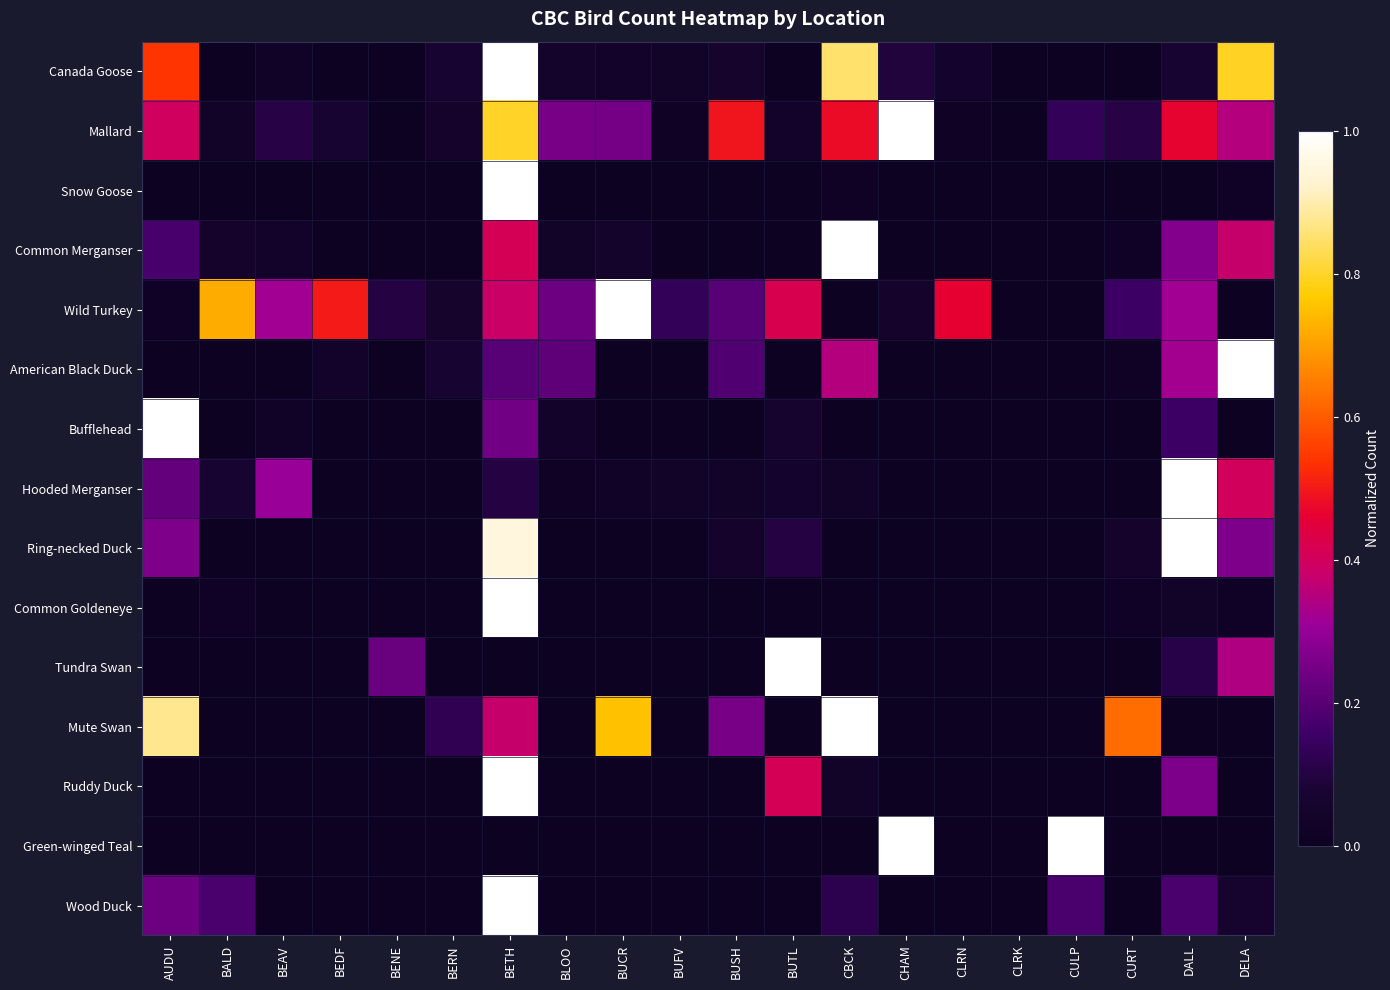

What is the difference between the Wood Duck values at BETH and BUSH?

1.0